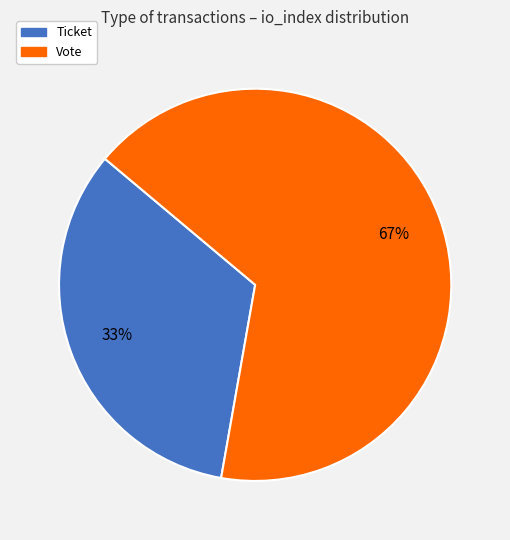

Which category has the smallest portion of the pie?

Ticket